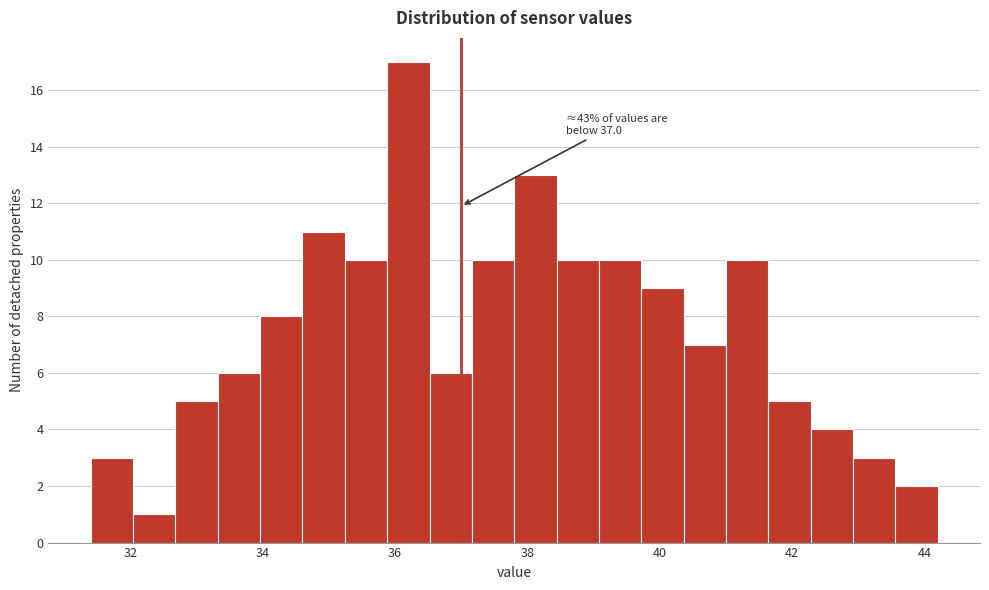

Read against the x-axis, roughly where is the centre of the tallest bar?

36.2